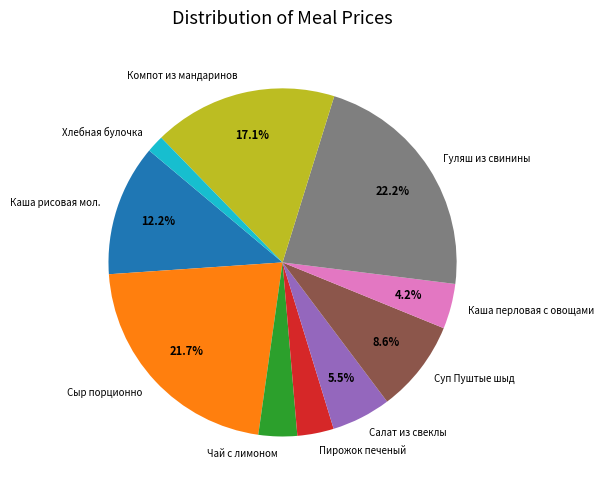

Is it true that Гуляш из свинины is 22% of the pie?

True